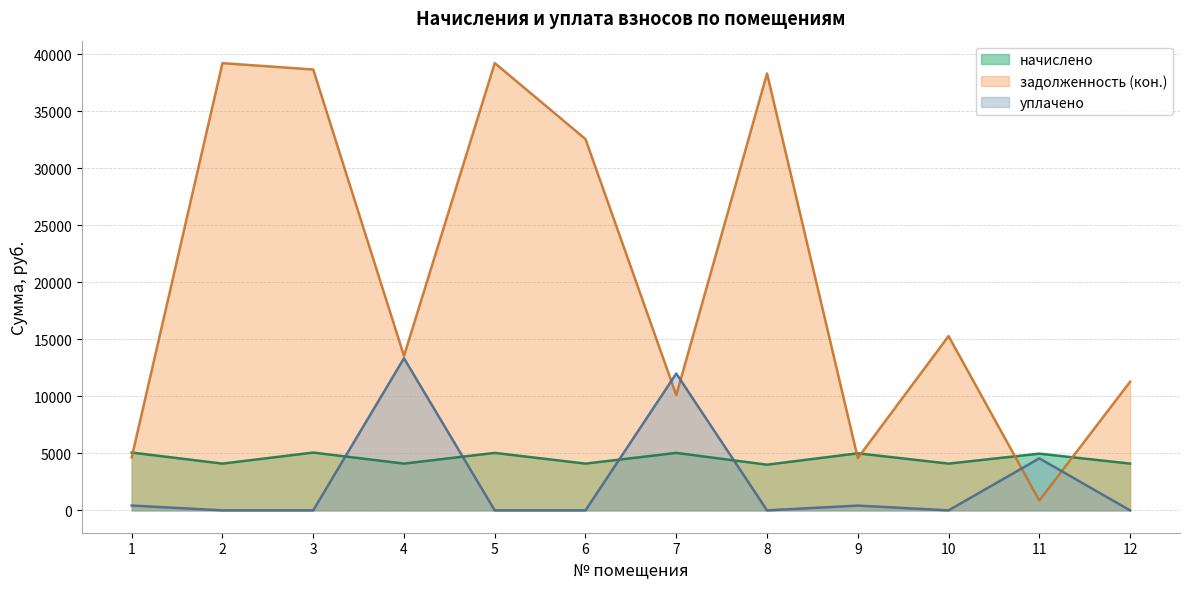

What is the total value across all series at 11?

10395.5